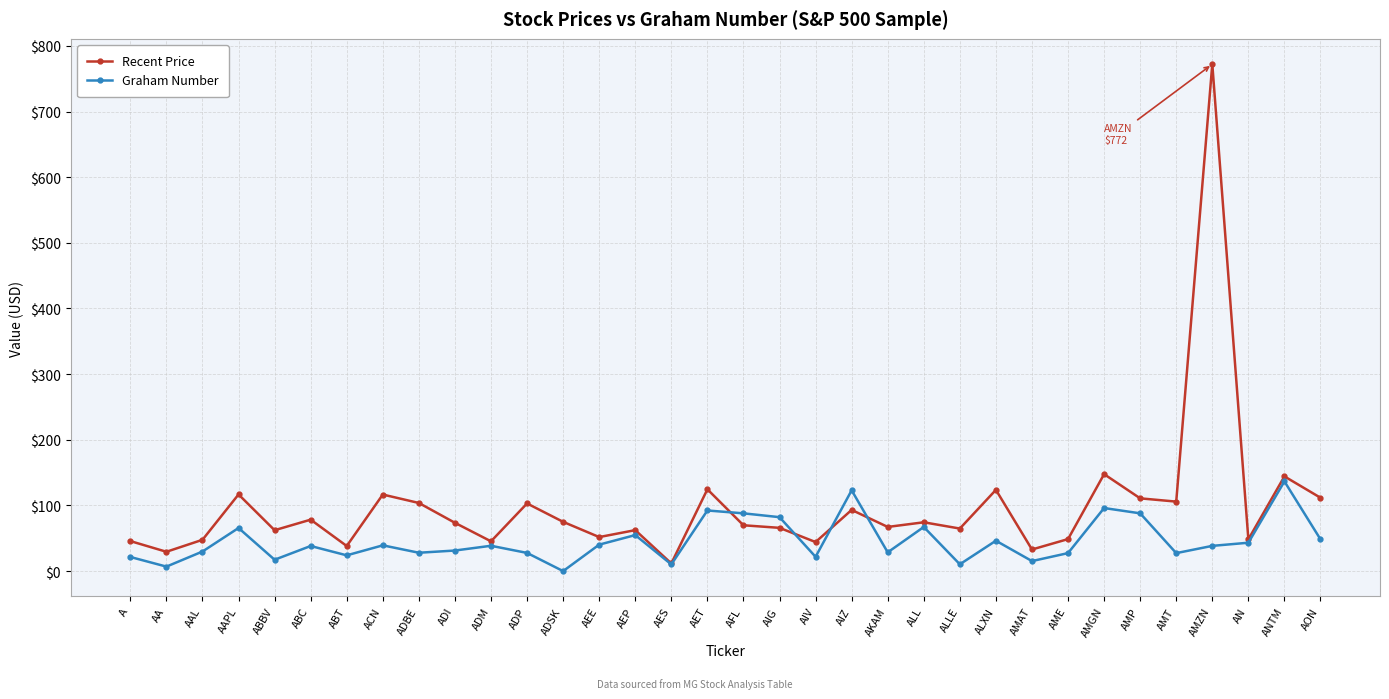

What is the difference between the highest and lowest values at ABBV?

45.0